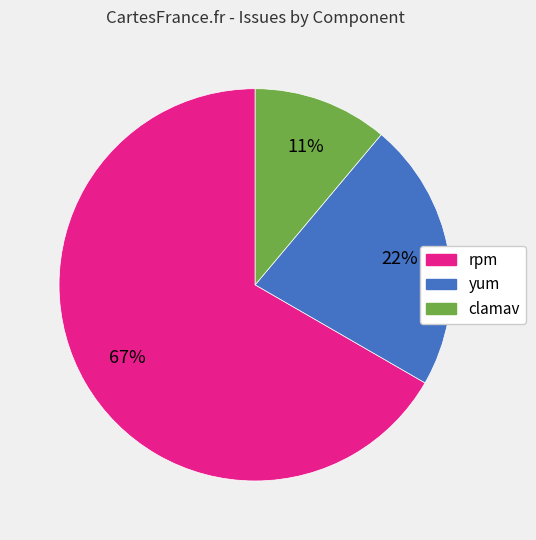

To the nearest percent, what is the average slice percentage?

33%